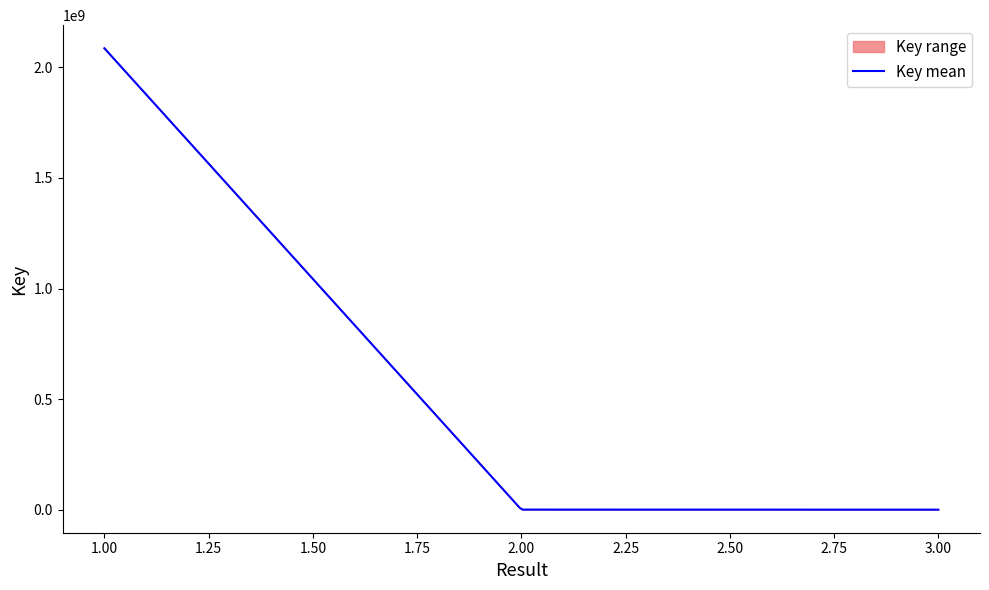

Rank the categories by value from lowest to highest.

3, 3, 2, 2, 1